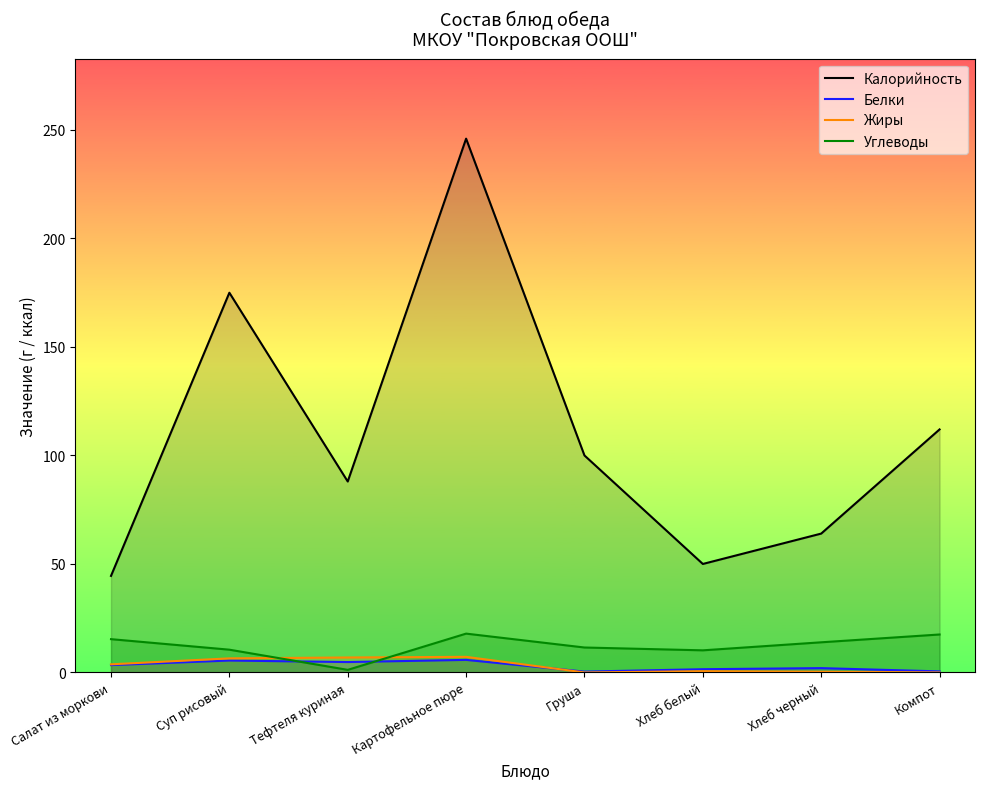

Is this an area chart (filled region under the line)?

No